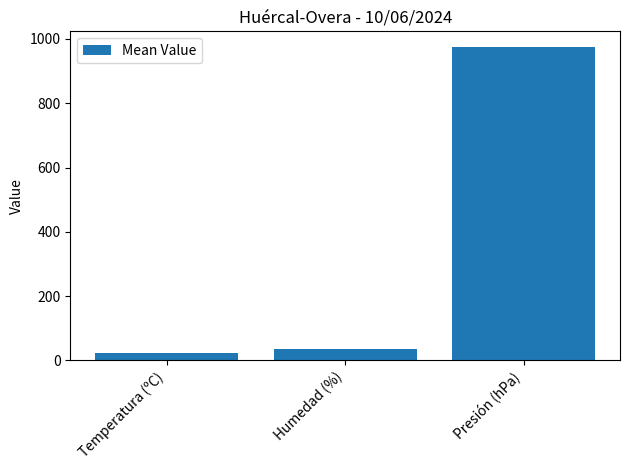

What is the value of the 1st bar from the left?

23.4